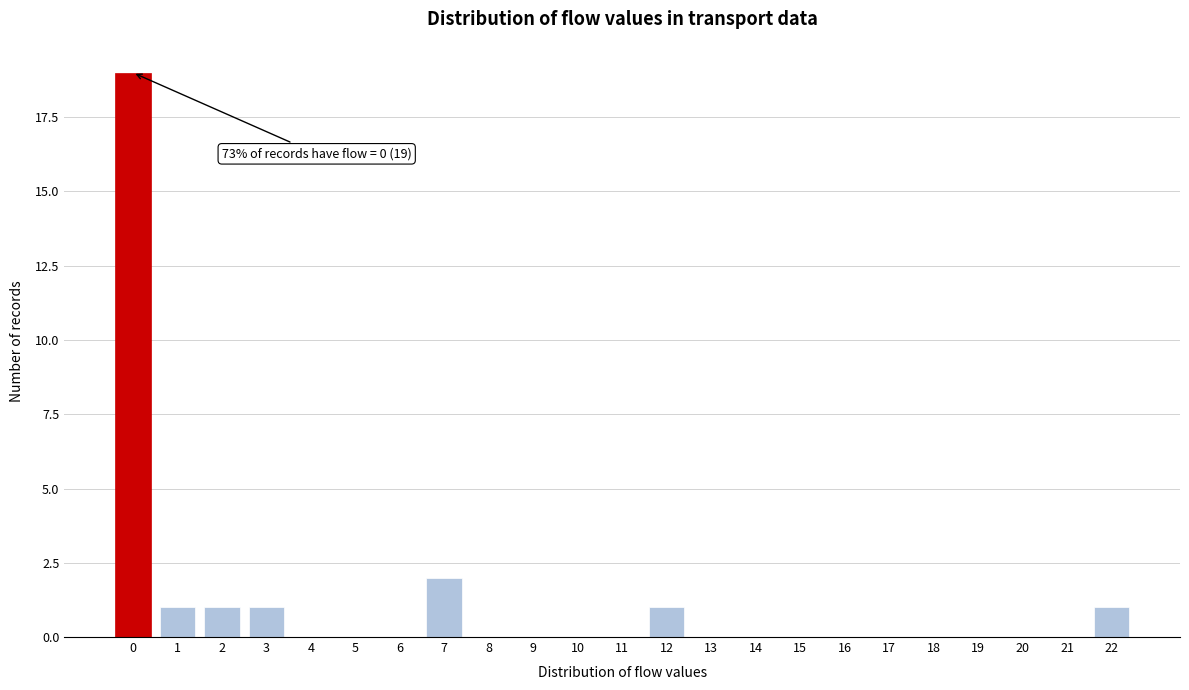

Which range on the x-axis has the tallest bar?

-0.5 to 0.5